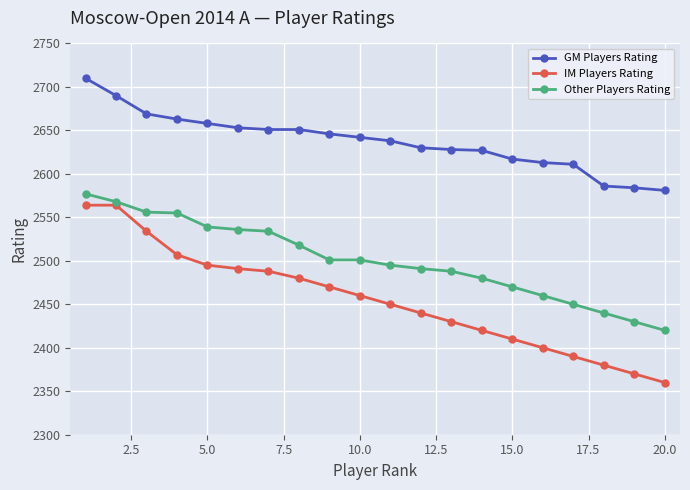

Which series has the largest range (max minus min)?

IM Players Rating